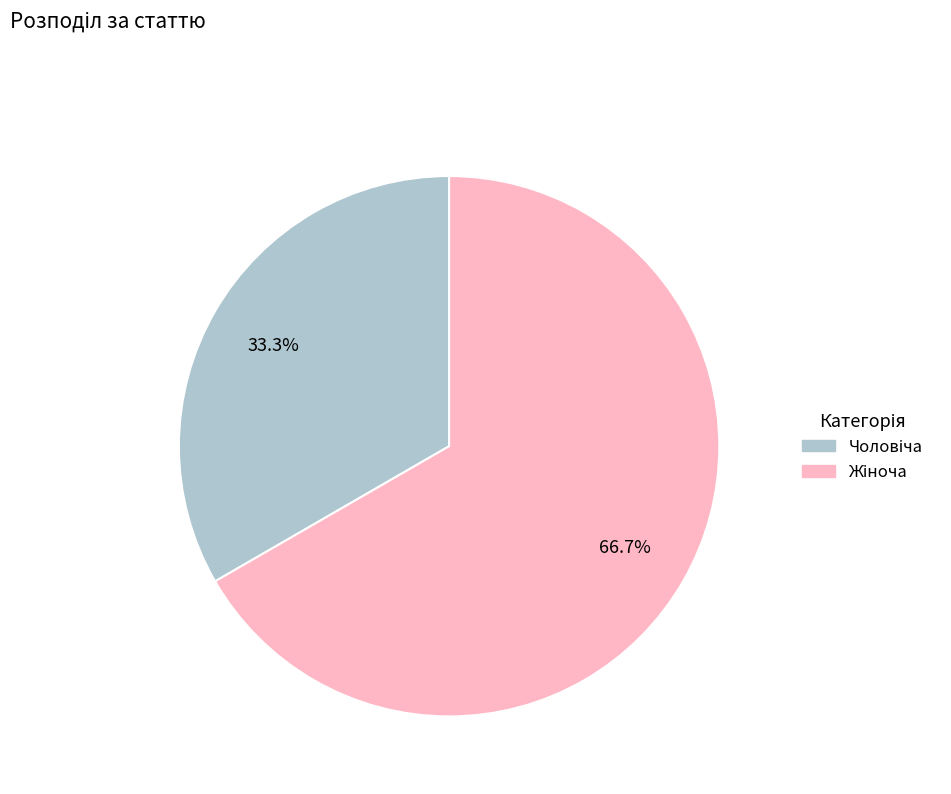

Does any single category account for the majority?

Yes